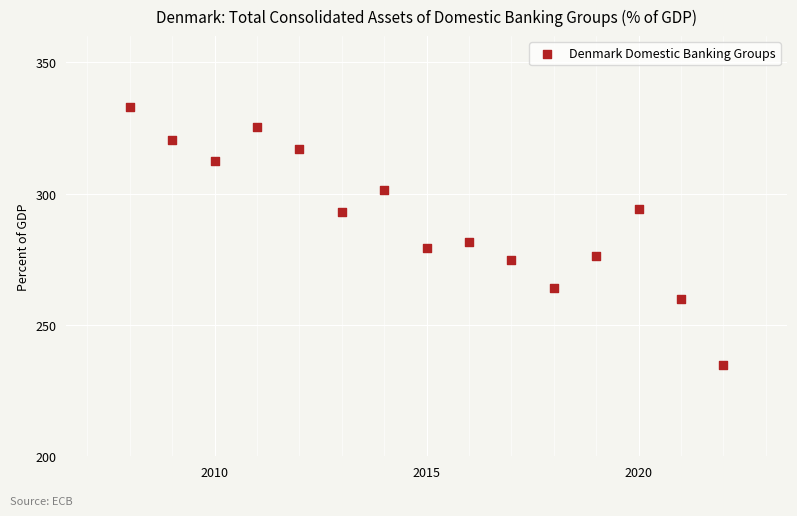

What is the range of X values (max minus min)?

14.0